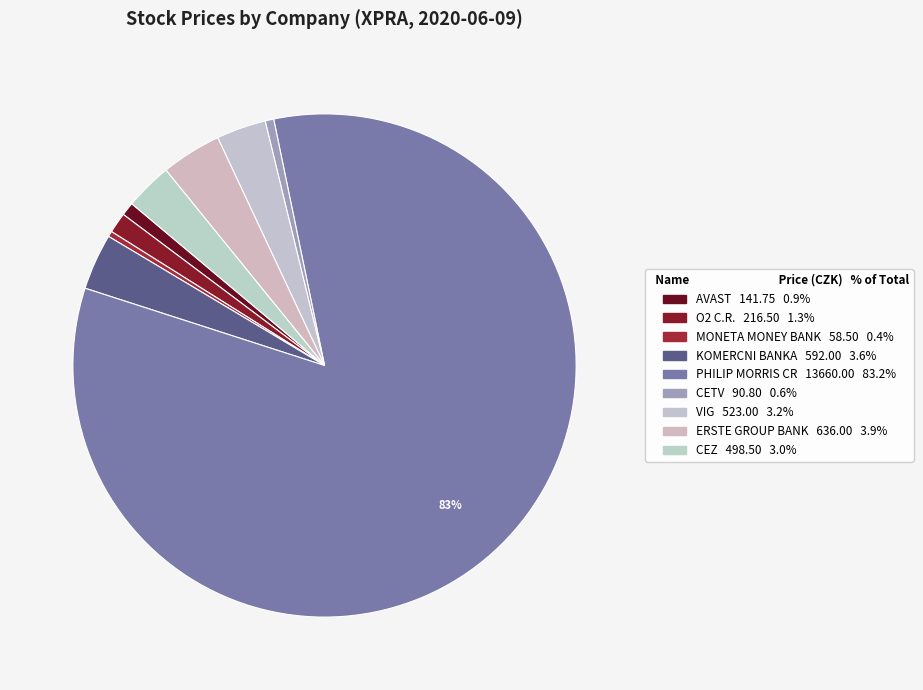

What is the smallest slice in the pie chart?

MONETA MONEY BANK